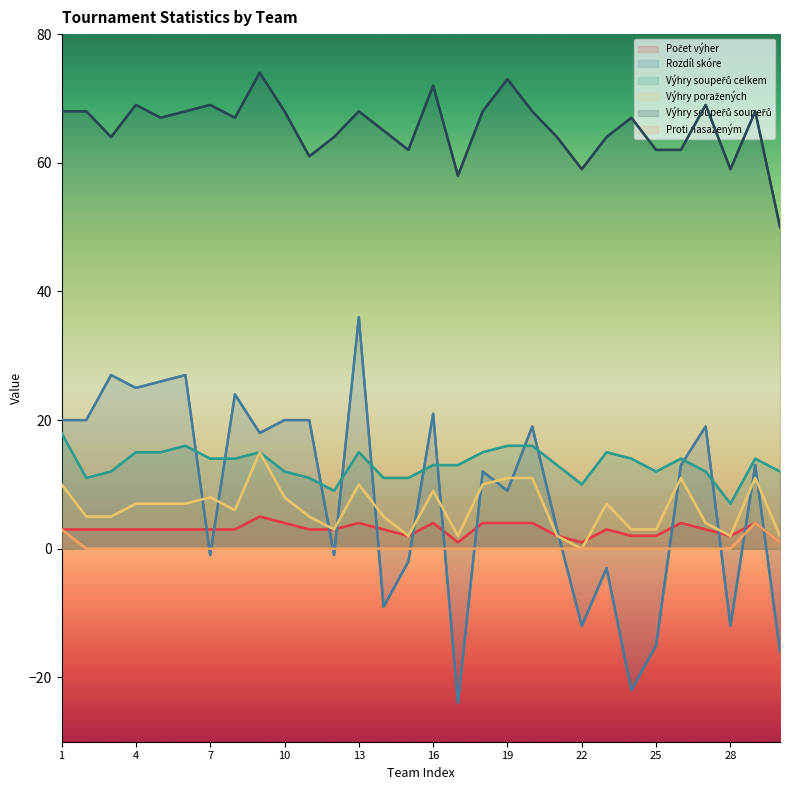

Which category has the lowest value across all series?

17